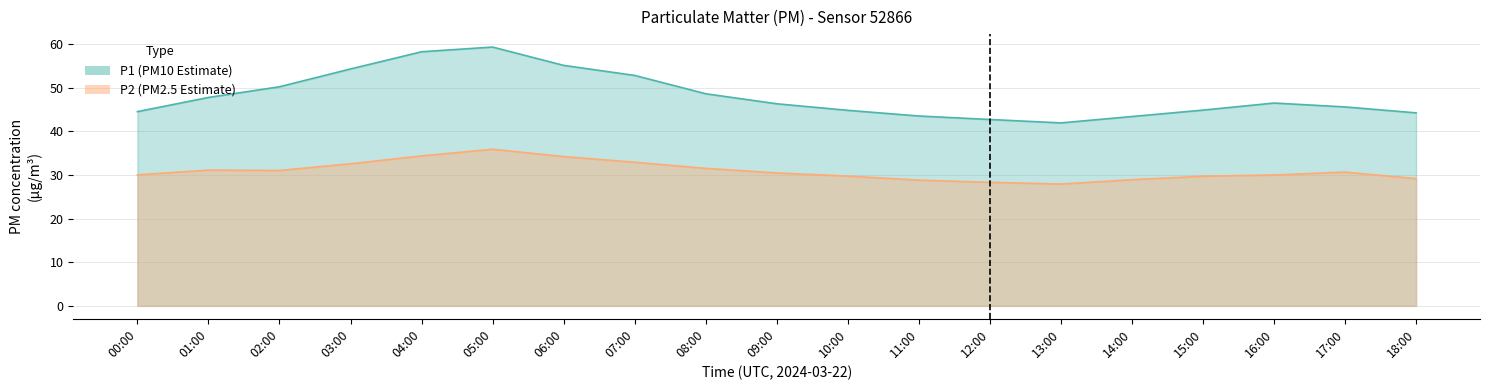

How many values in the P2 series are below 30?

8